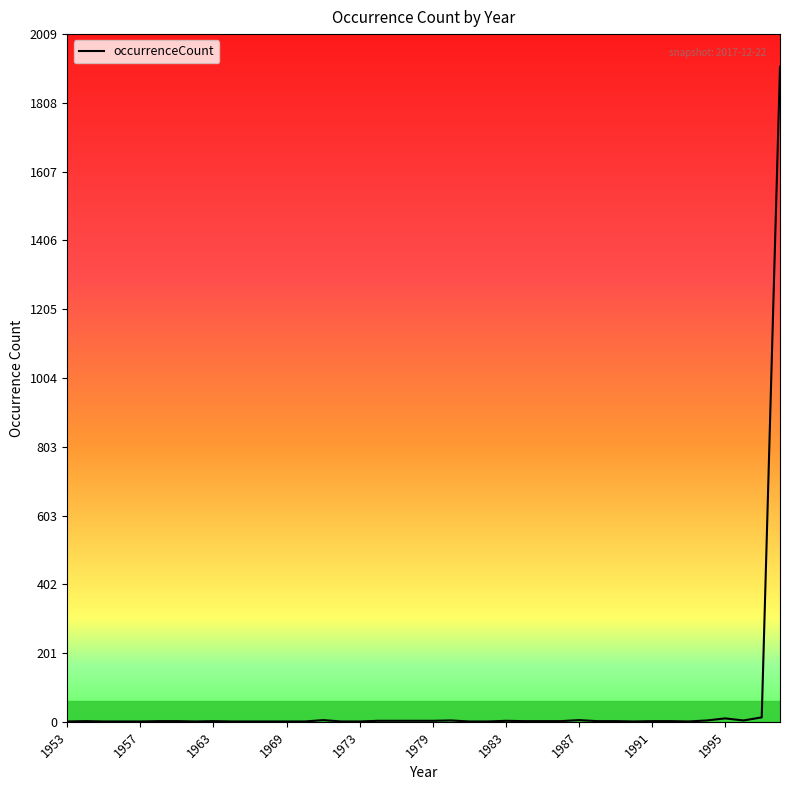

What is the maximum value shown in the chart?

1913